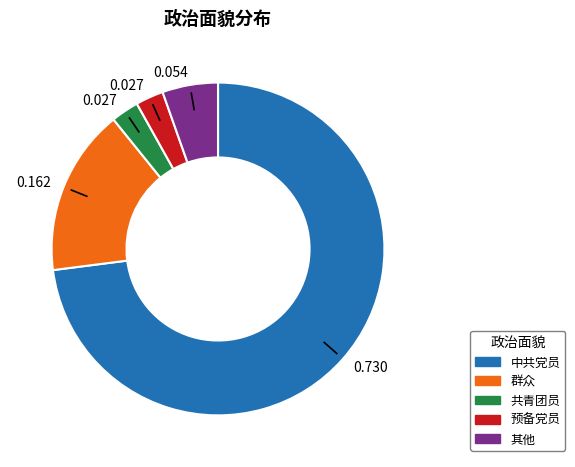

Which slice is the largest?

中共党员